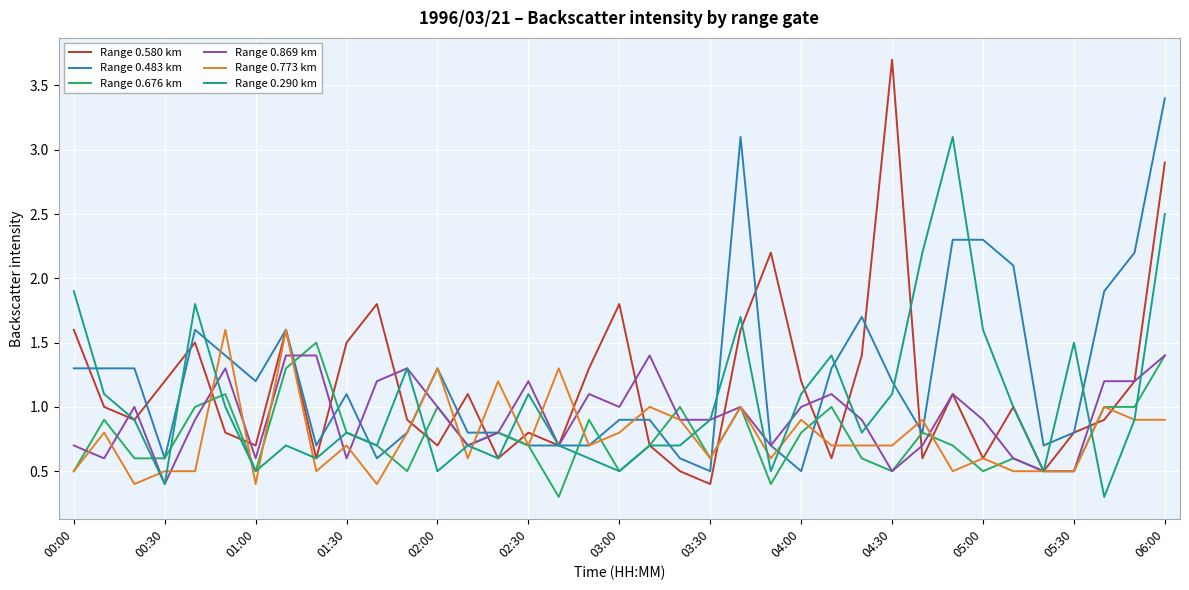

Which series has the largest range (max minus min)?

Range 0.580 km